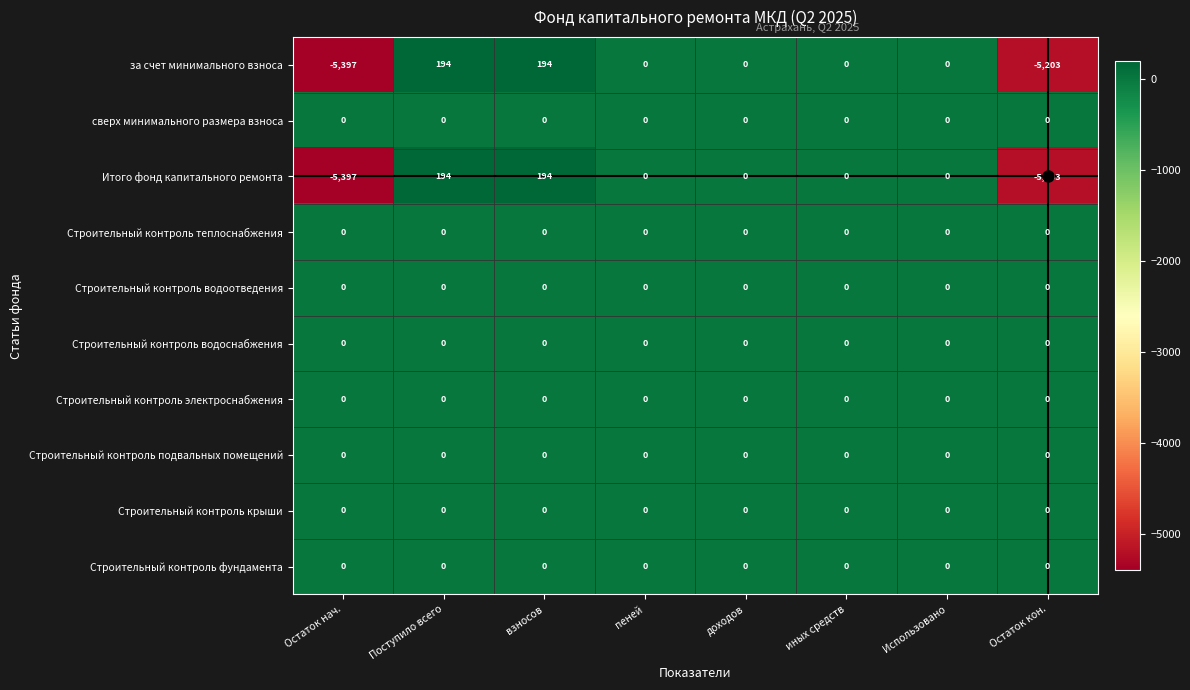

What is the greatest value displayed?

194